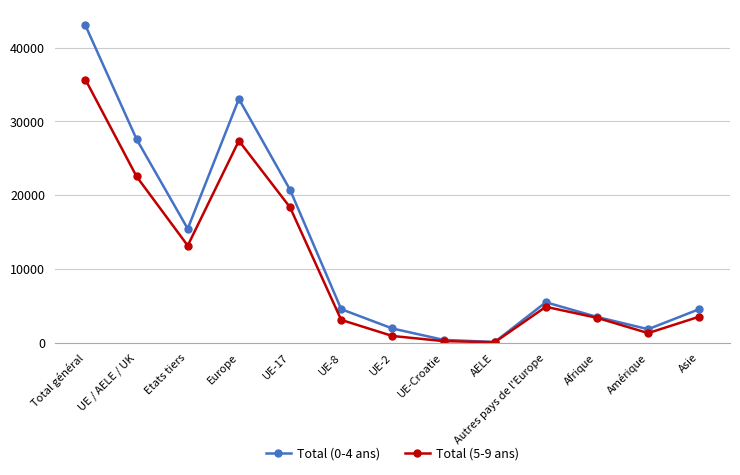

What is the value of the Total (5-9 ans) point at the 4th from the left?

27364